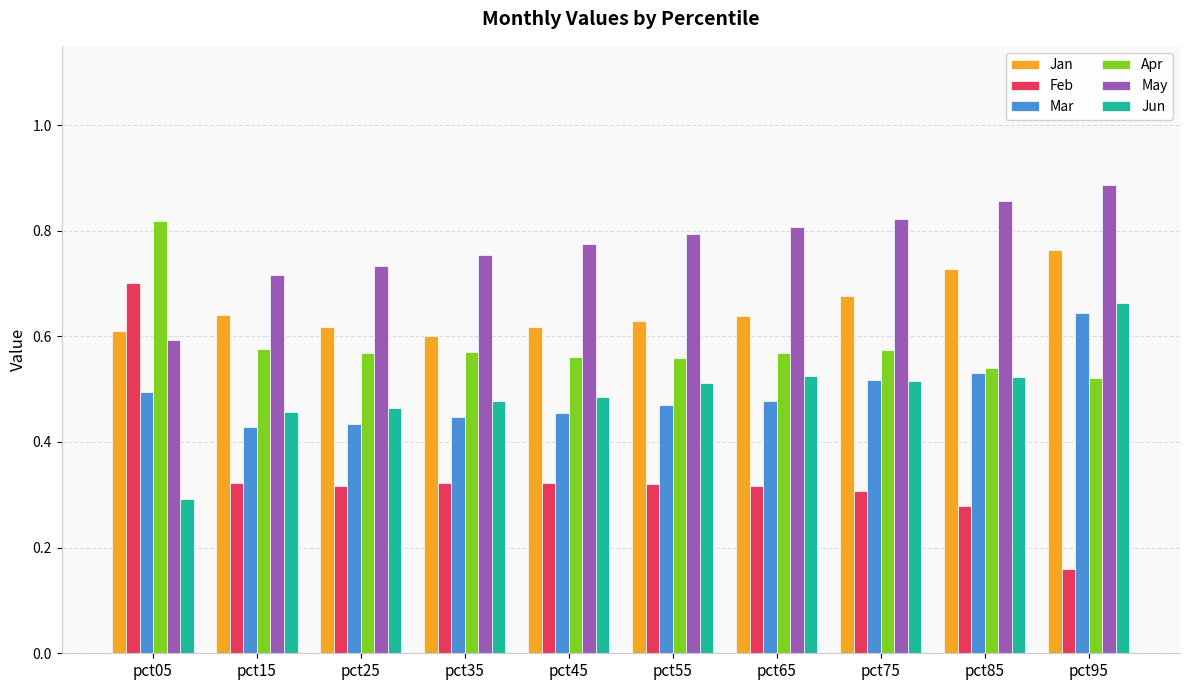

What is the sum of all Mar values?

4.9